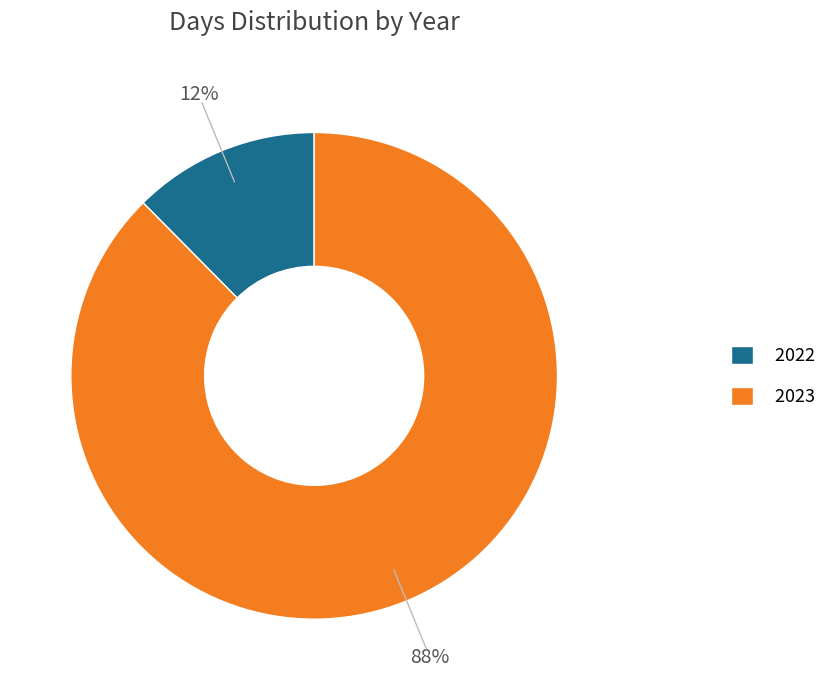

To the nearest percent, what is the combined percentage of 2022 and 2023?

100%